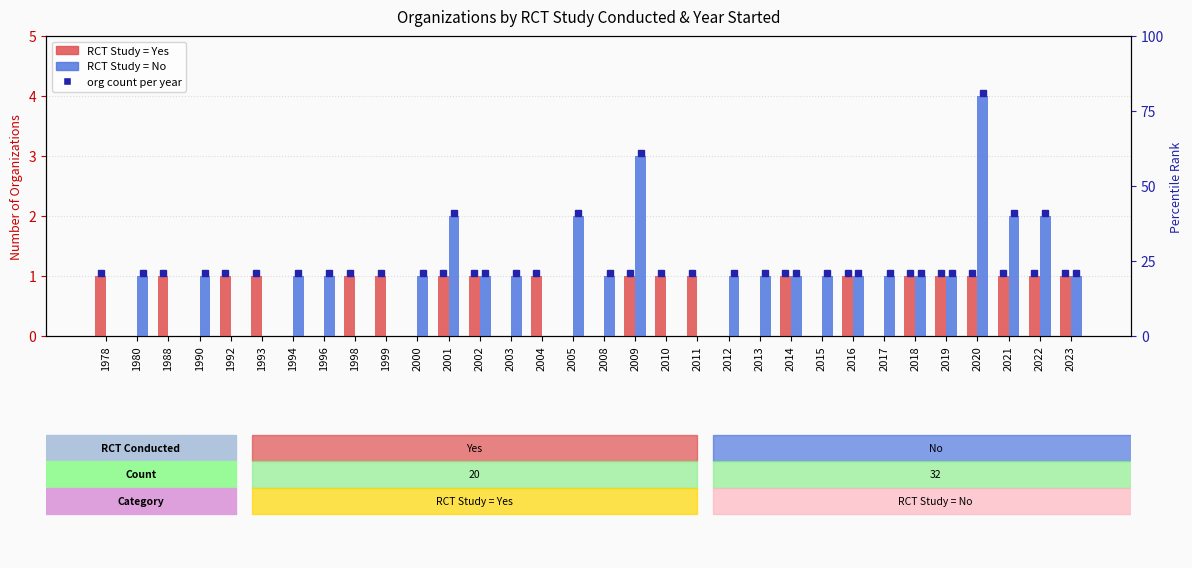

At which category is the sum across all series the highest?

2020